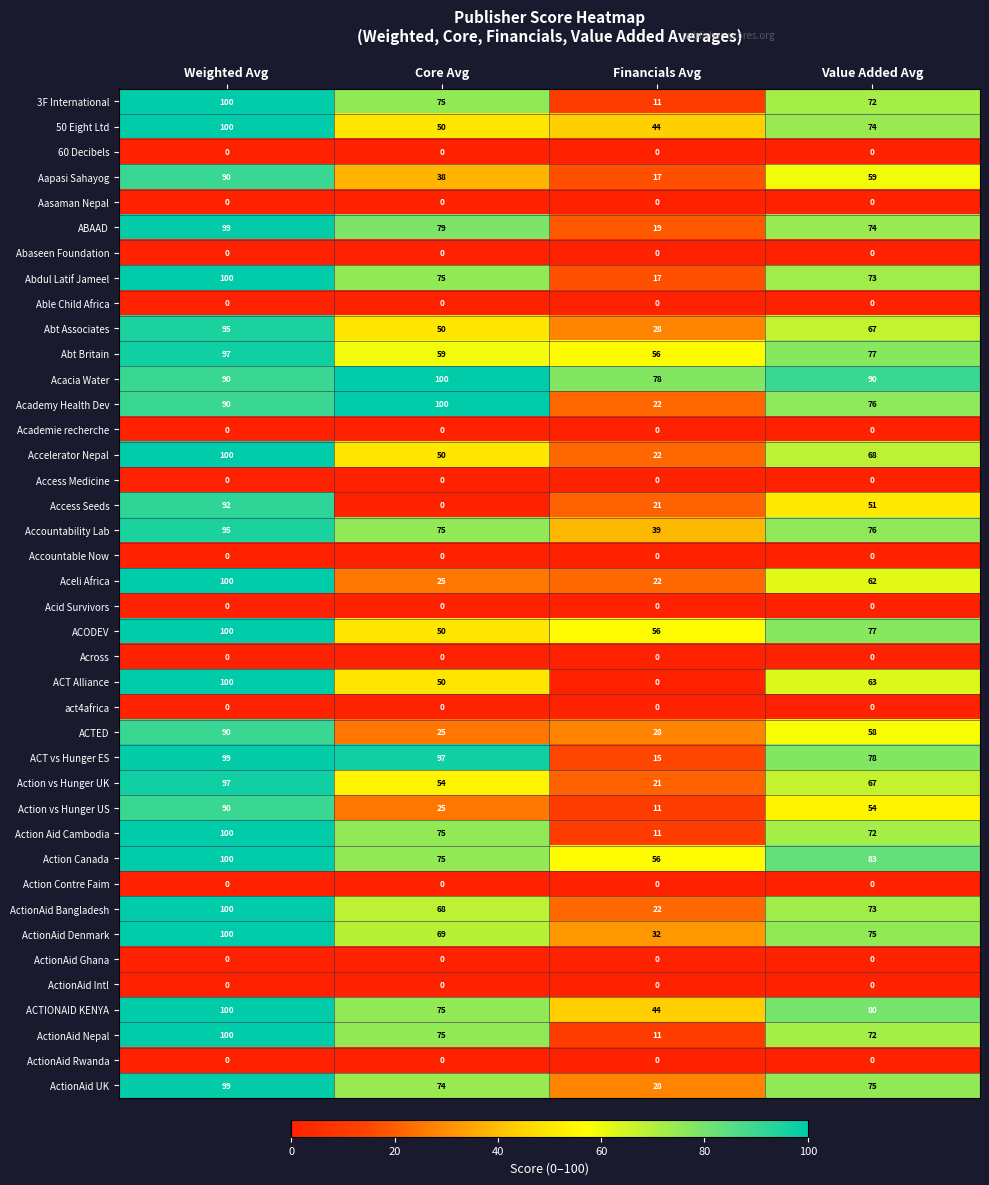

What value does the ActionAid Denmark series have at Weighted Avg?

100